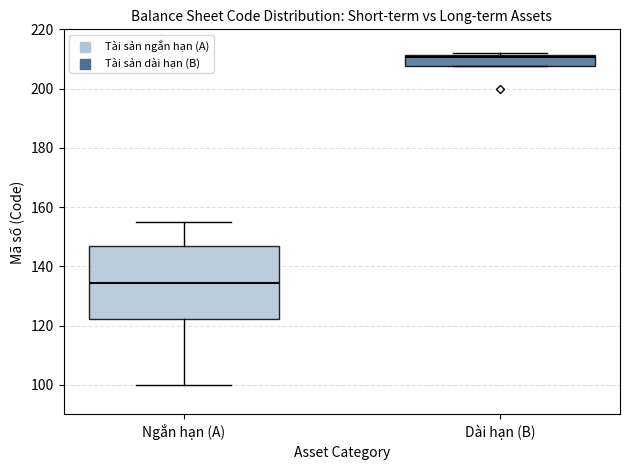

Reading left to right, transcribe this box plot: for each box, give where its median line is, the range the box spans, and where its two whiskers end, as read against the y-axis. The values are not printed on the chart, so give them approximately, as read against the axis.

Ngắn hạn (A): median 134, box 122 to 148, whiskers 100 to 156
Dài hạn (B): median 210, box 208 to 212, whiskers 208 to 212 (just above the box's upper edge)